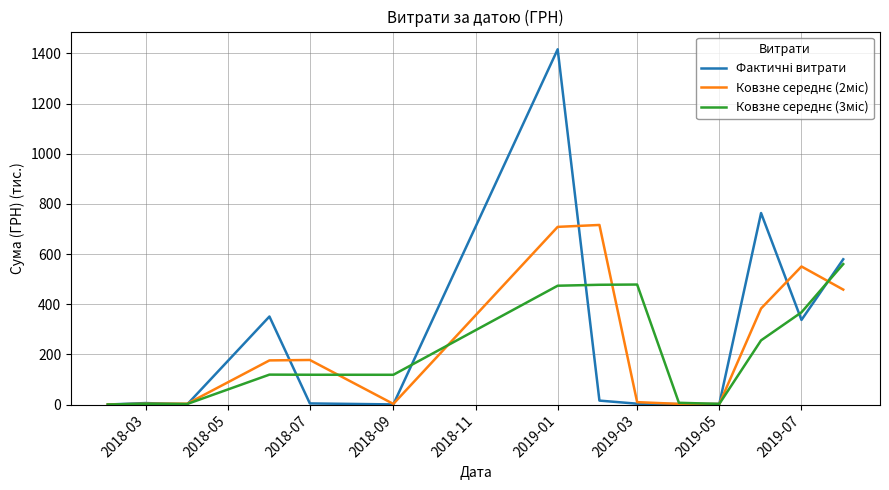

What is the maximum value shown in the chart?

1416.4